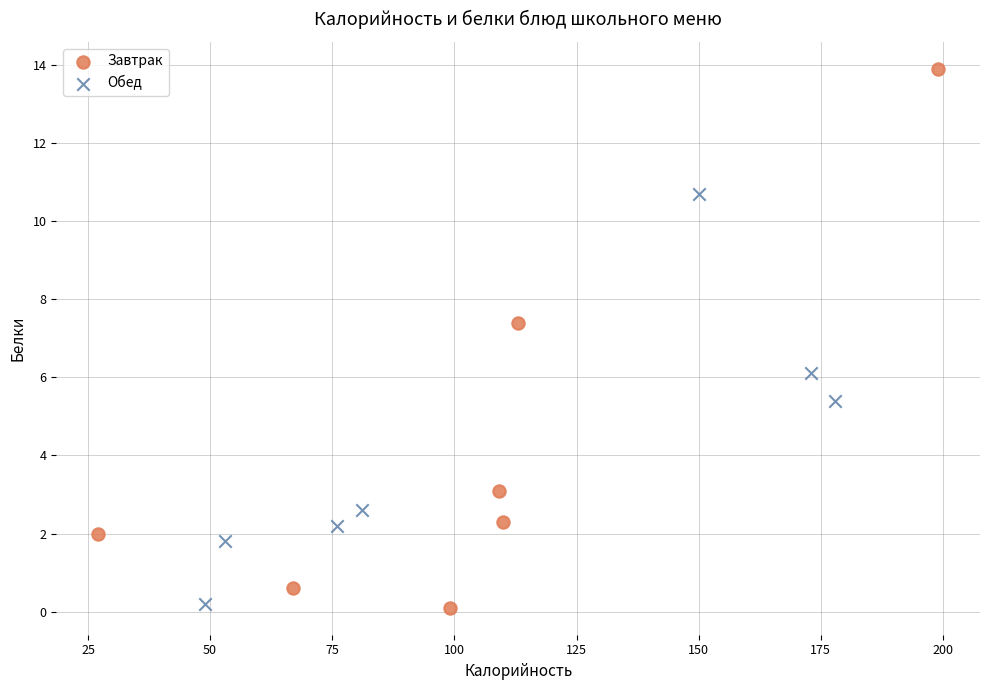

Which series contains the highest Y value?

Завтрак